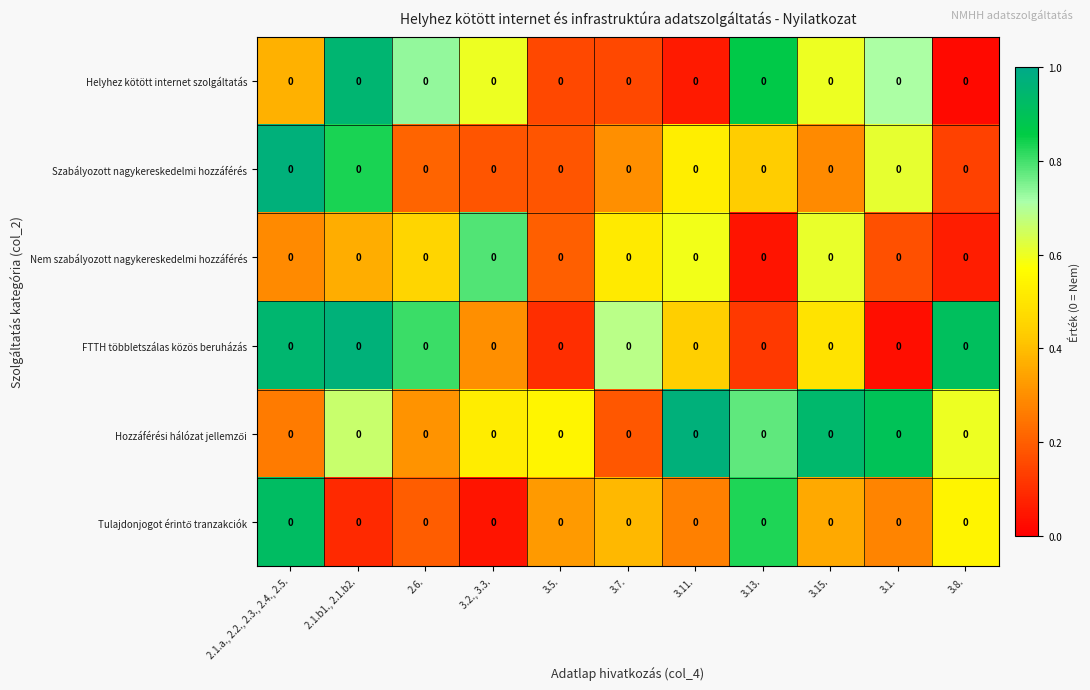

What is the sum of the FTTH többletszálas közös beruházás values at 3.8. and 3.11.?

1.3